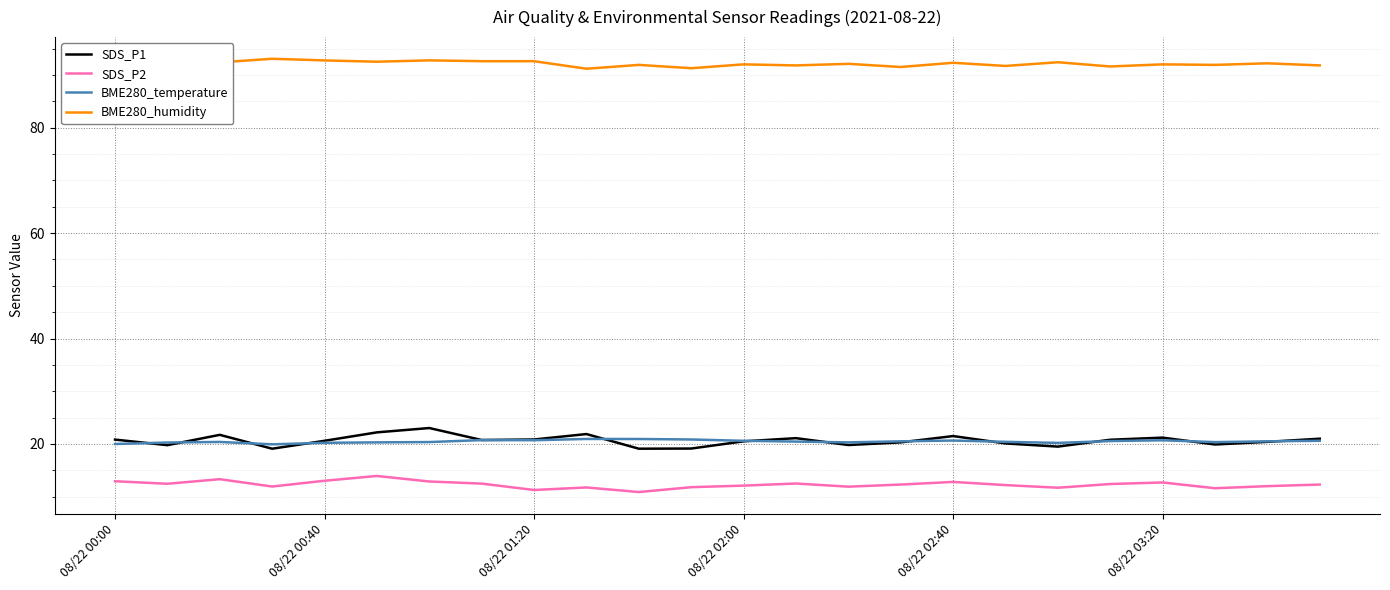

What is the difference between the maximum and minimum values in the SDS_P1 series?

3.9